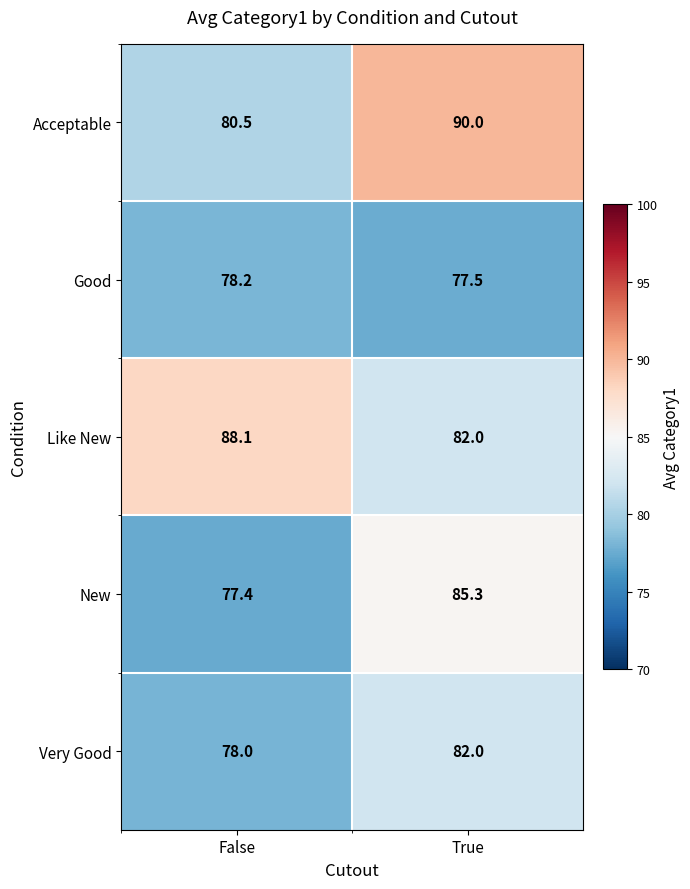

Reading right to left, what are all the values shown in this chart?

Acceptable: True=90.0	False=80.5
Good: True=77.5	False=78.2
Like New: True=82.0	False=88.1
New: True=85.3	False=77.4
Very Good: True=82.0	False=78.0